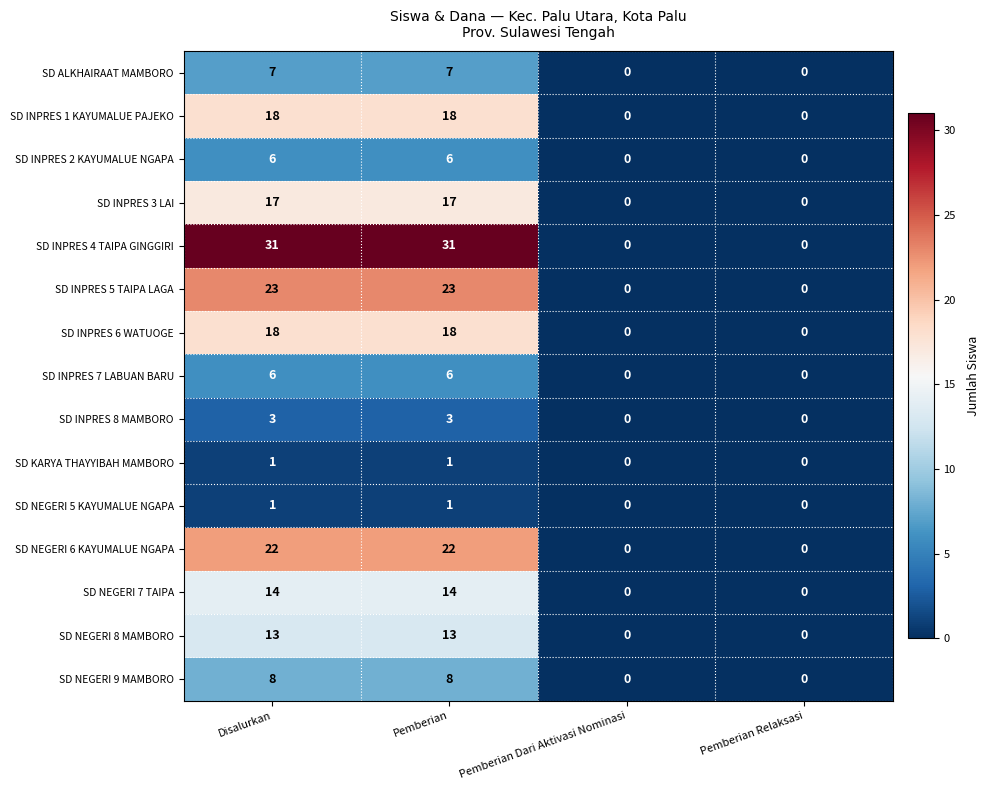

How many SD INPRES 6 WATUOGE values are between 0 and 18?

4